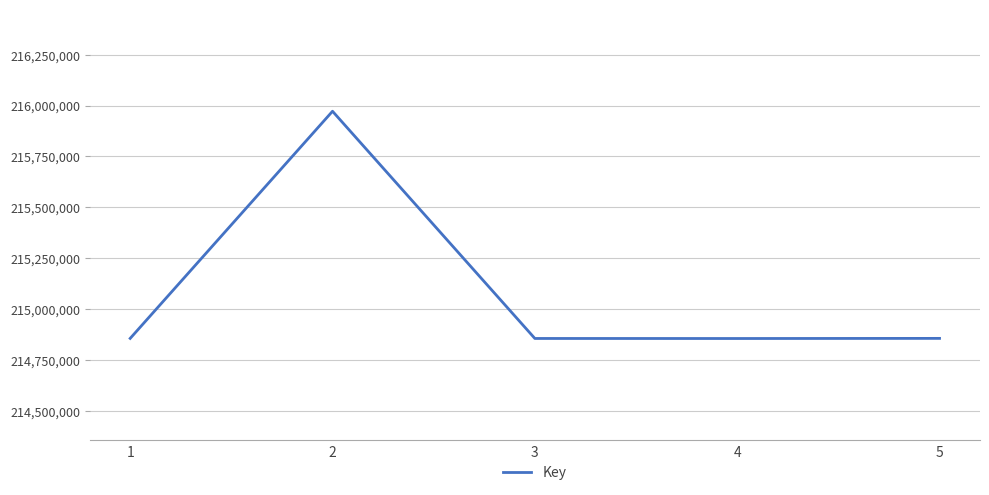

Where is the first local maximum?

2